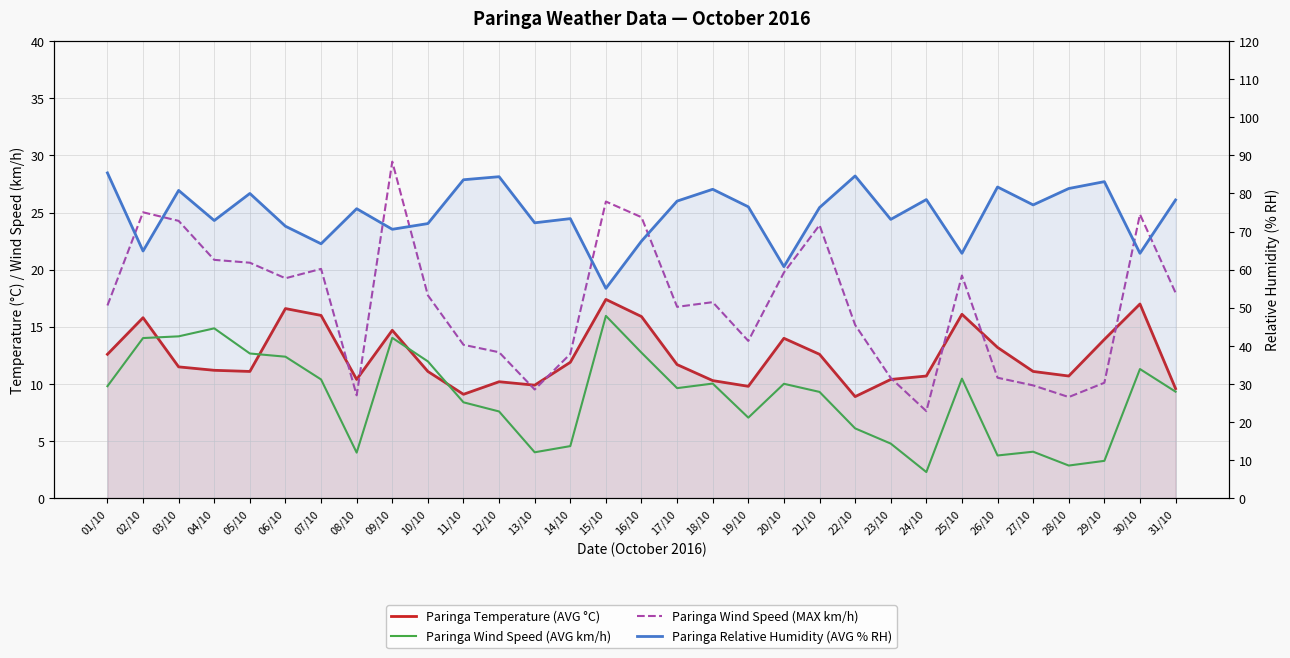

At which category does Paringa Wind Speed (AVG km/h) reach its first local peak?

04/10